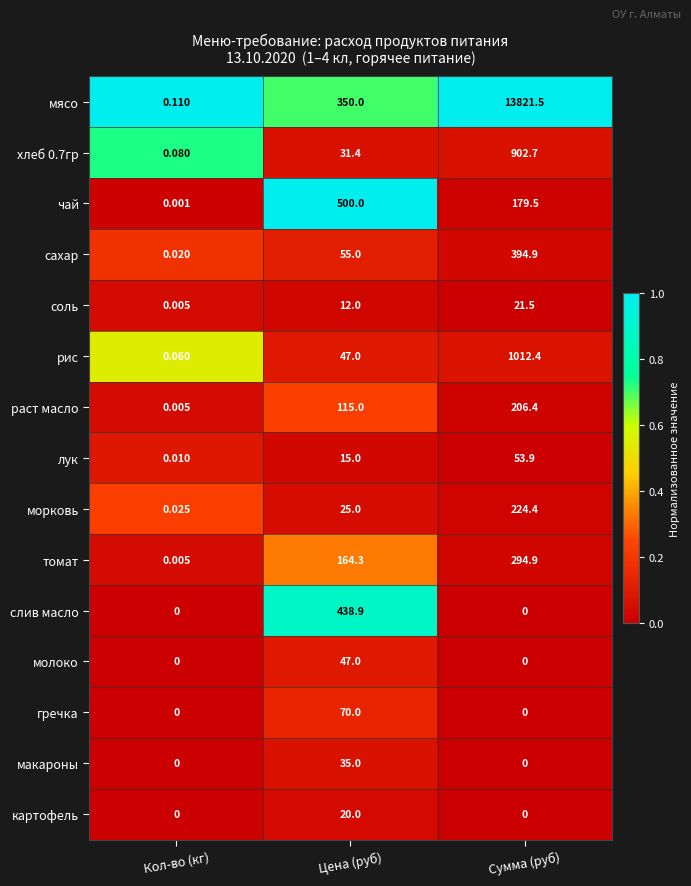

Which category has the highest value across all series?

Сумма (руб)